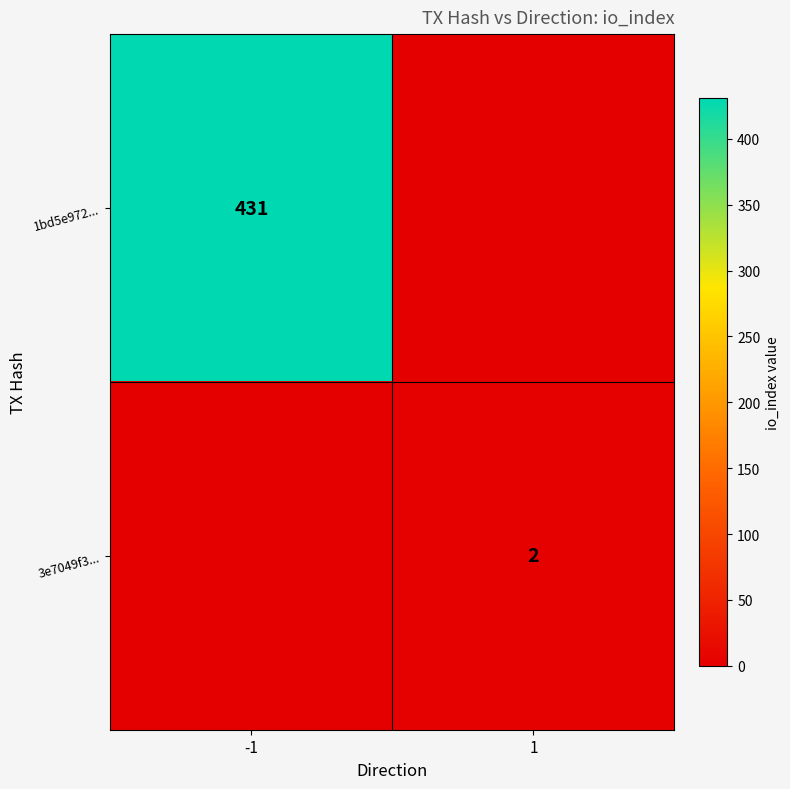

Which category has the highest value across all series?

-1